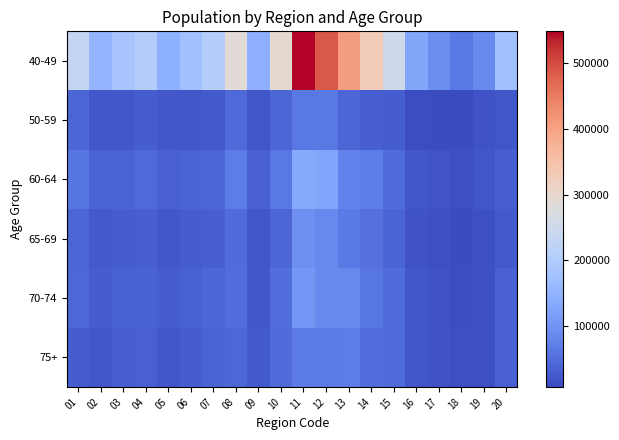

Which series changed the most between 04 and 19?

40-49